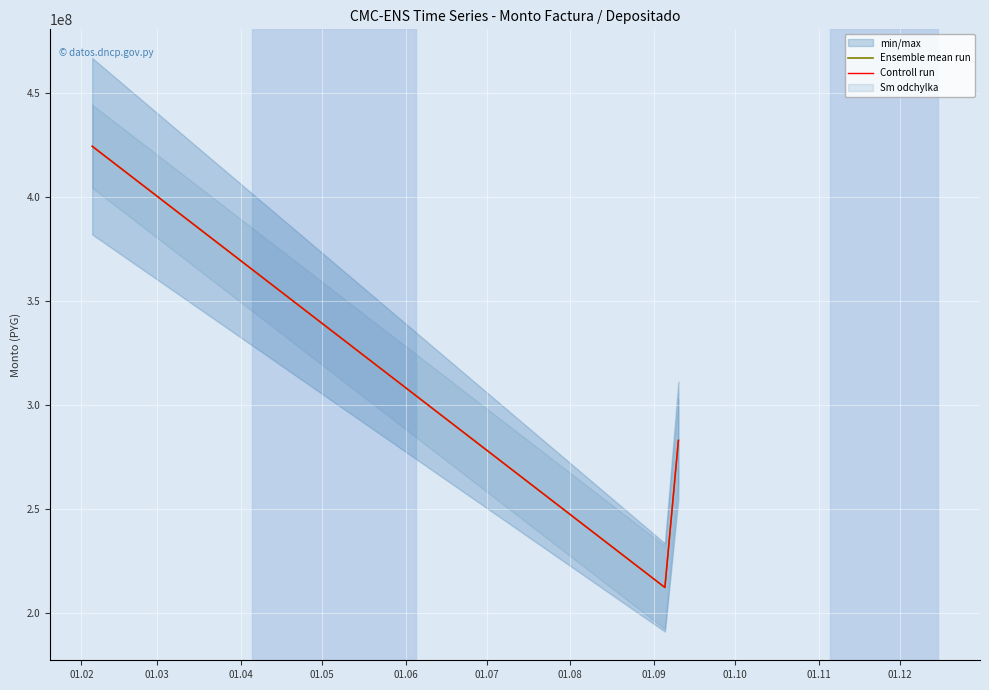

The value of Ensemble mean run at 01.02 is 183982878. True or false?

False